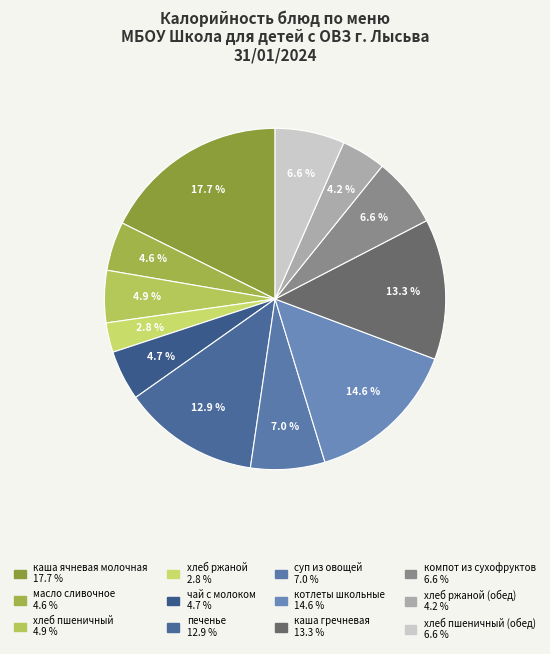

How many slices are in this pie chart?

12